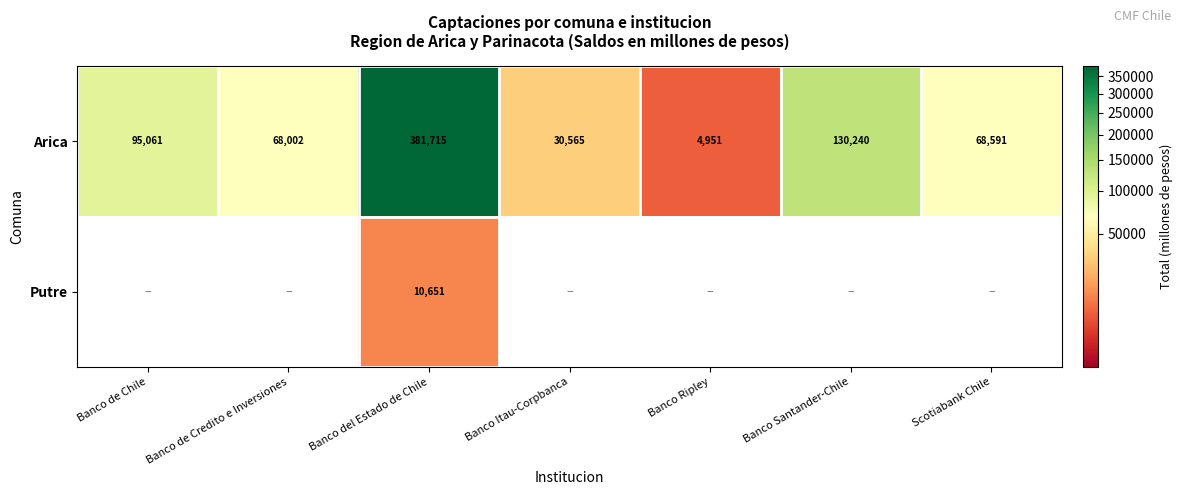

Where does the Arica series first go above 68591?

Banco de Chile